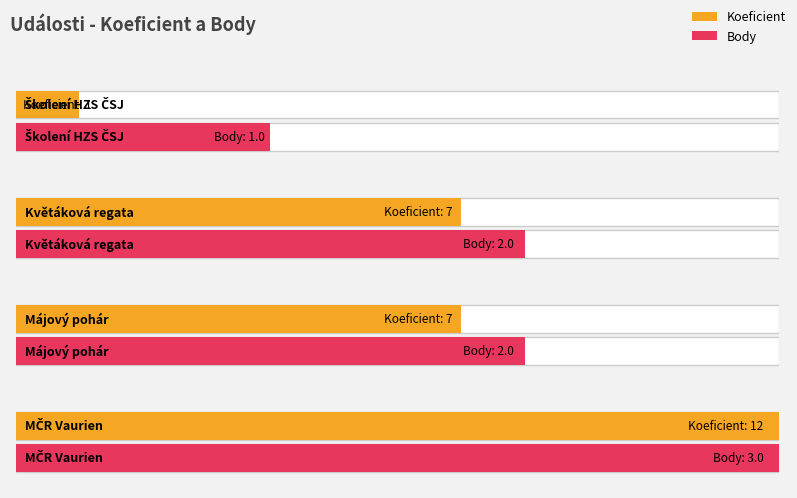

What is the greatest value displayed?

12